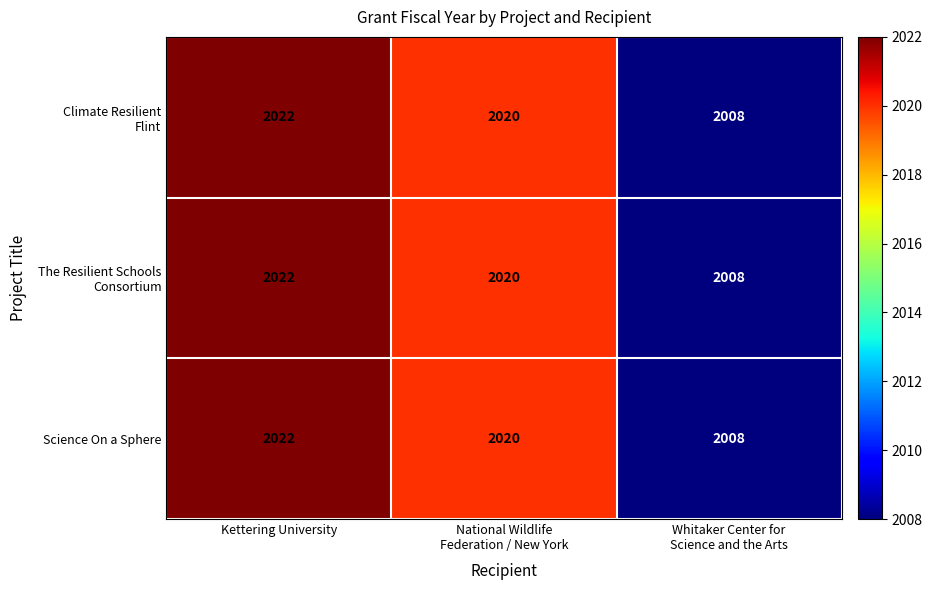

Which category has the highest value across all series?

Kettering University